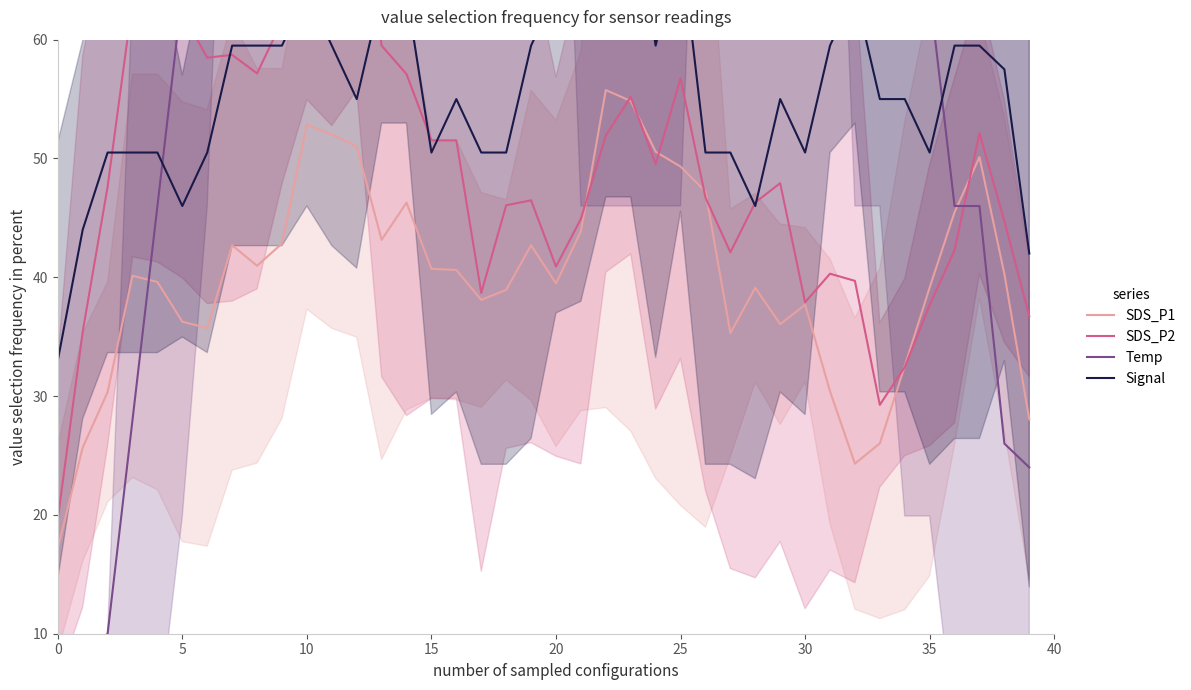

What are all the series names shown in the legend?

SDS_P1, SDS_P2, Temp, Signal